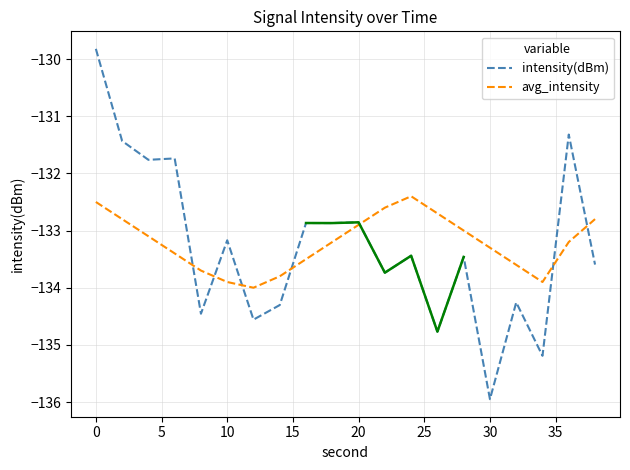

The value of avg_intensity at 10 is -217.1. True or false?

False